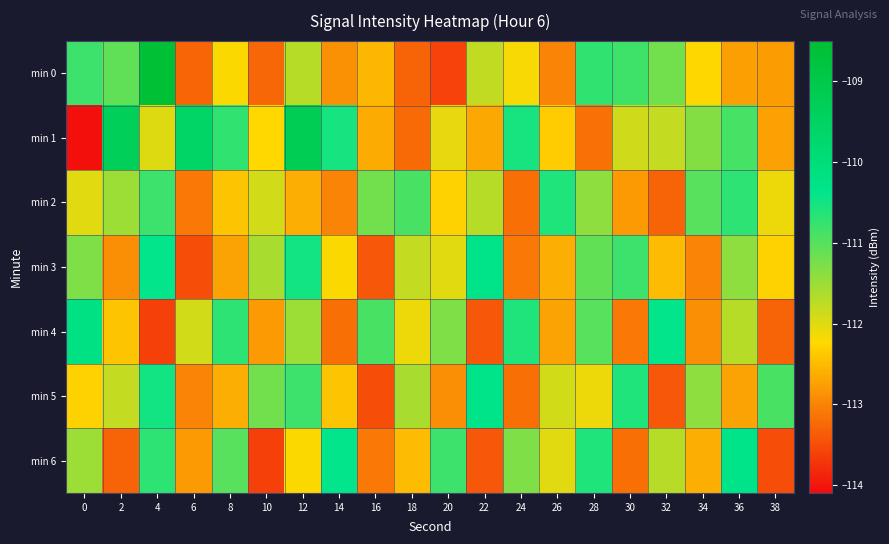

What is the spread (max minus min) of values at 34?

2.0